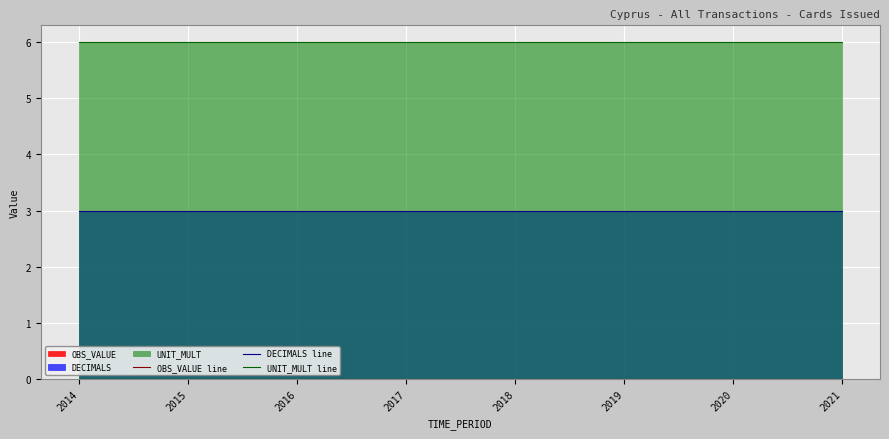

True or false: UNIT_MULT line has more than 1 points higher than both neighbors.

False